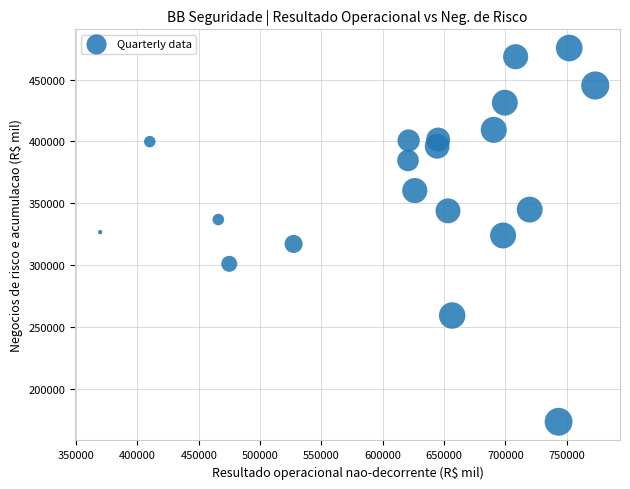

What is the range of Y values (max minus min)?

302278.2